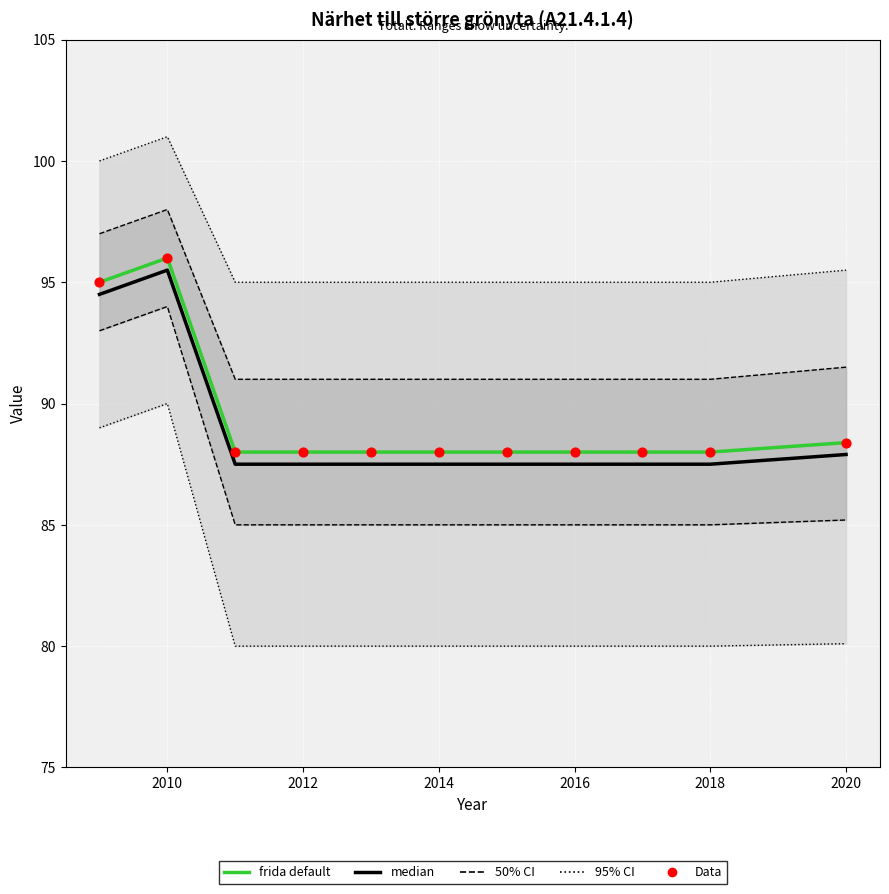

Which series has the largest total across all categories?

frida default